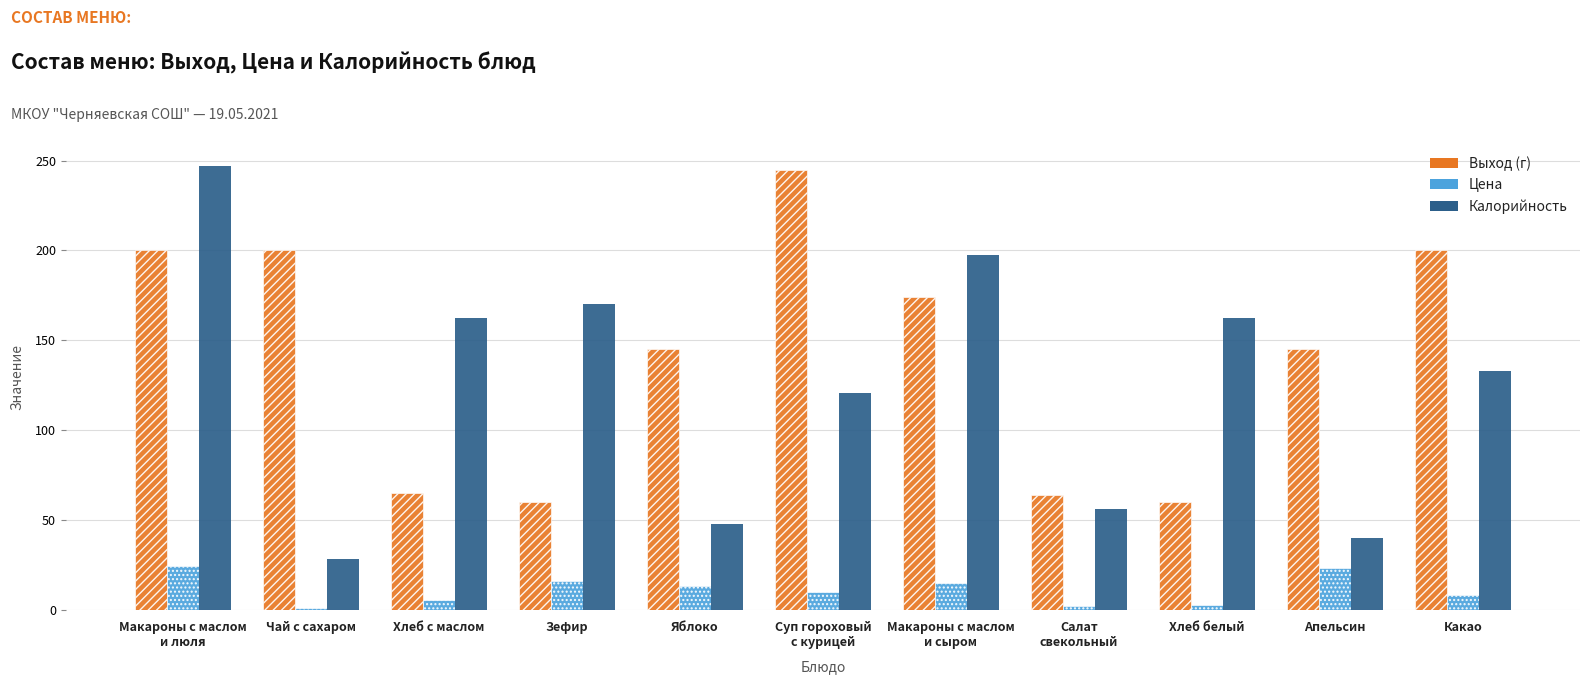

Count the number of categories in the chart.

11